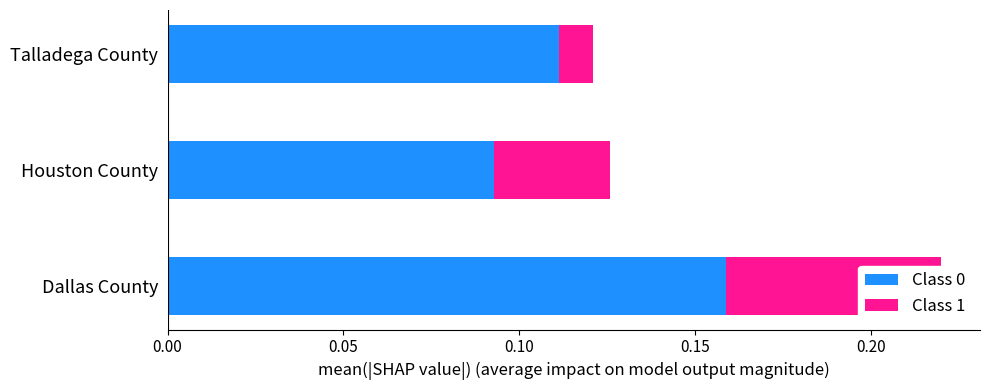

Rank the series at Dallas County from lowest to highest value.

Class 1, Class 0